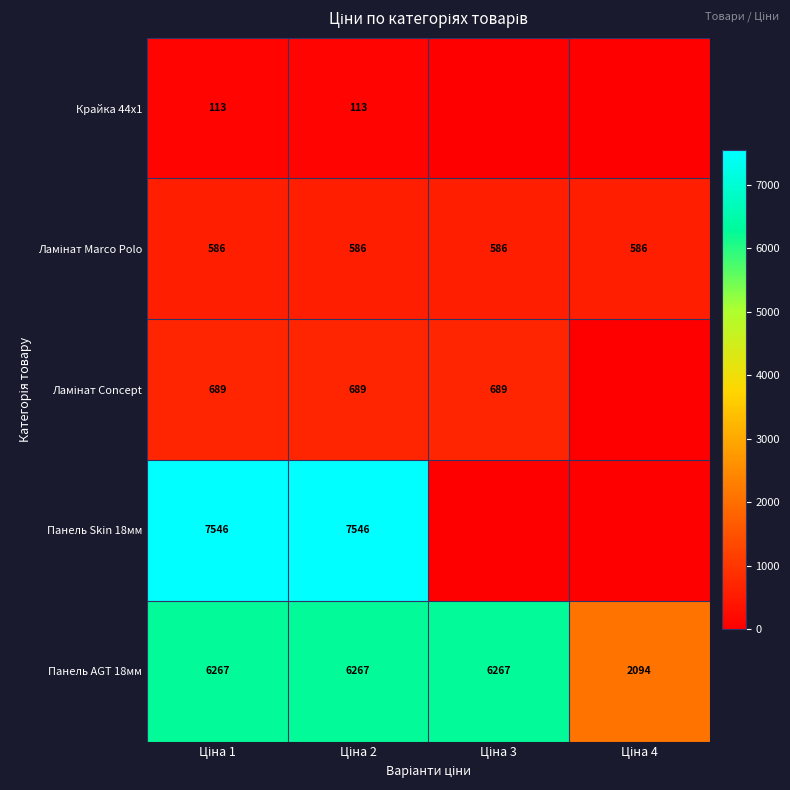

What is the average value of the Панель AGT 18мм series?

5224